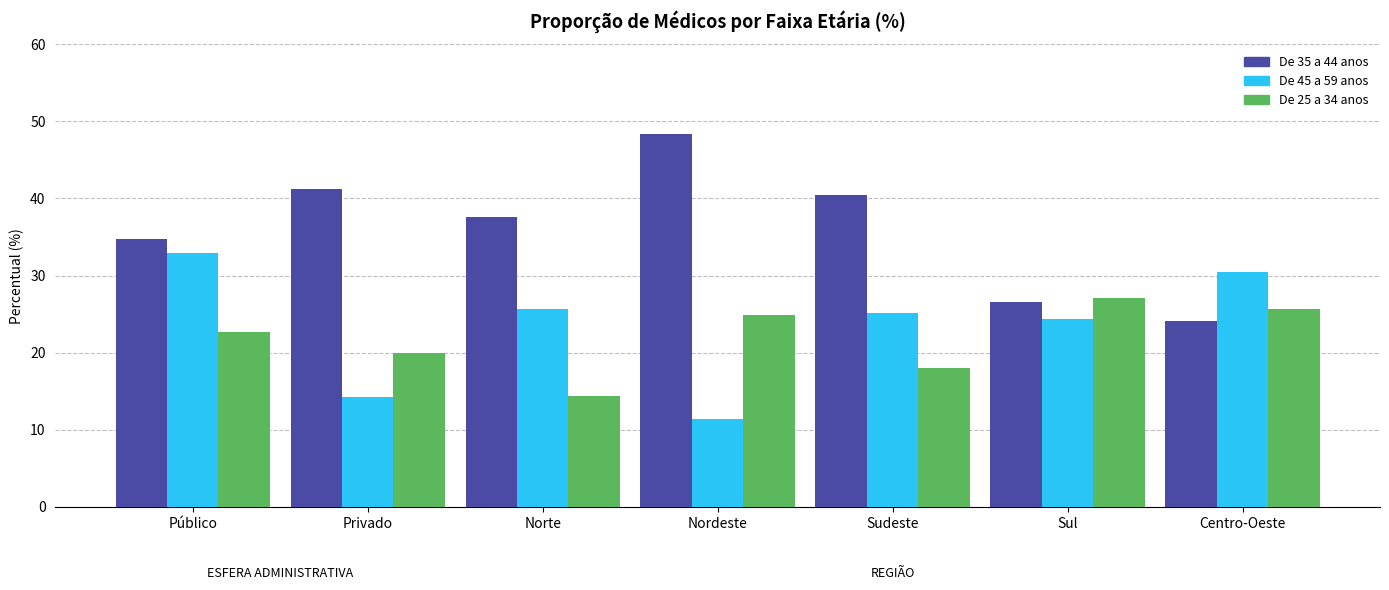

What is the sum of all De 35 a 44 anos values?

253.0